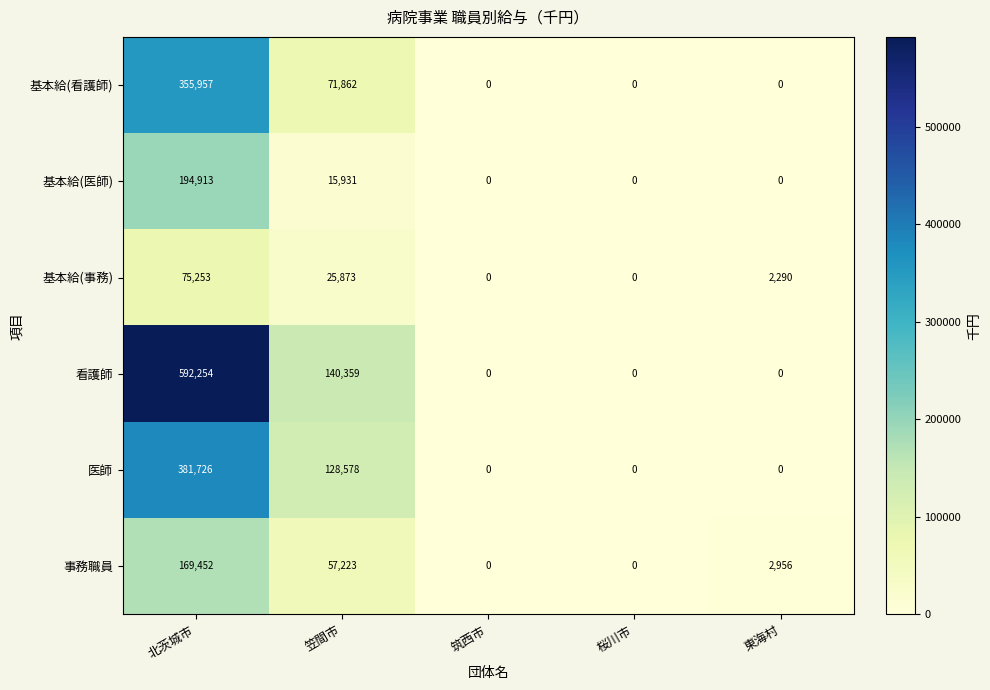

The 医師 series shows 0 at 桜川市. True or false?

True